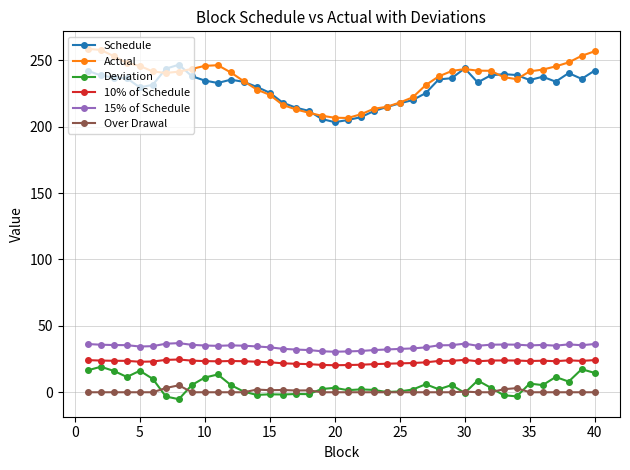

How many categories are shown in the chart?

40